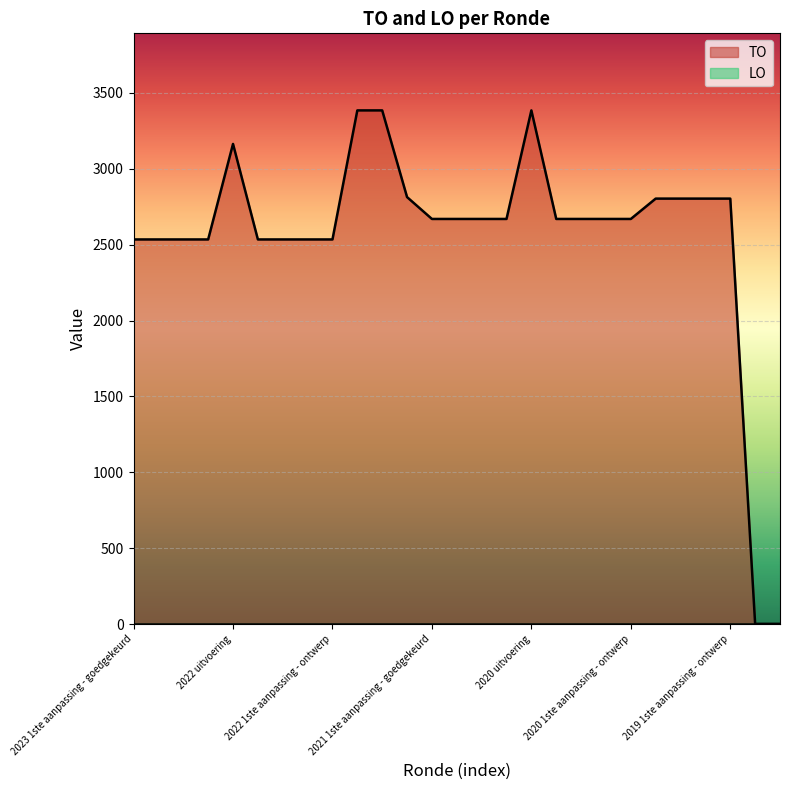

What is the ratio of the value at 2021 1ste aanpassing - goedgekeurd to the value at 2020 1ste aanpassing - ontwerp?

1.0